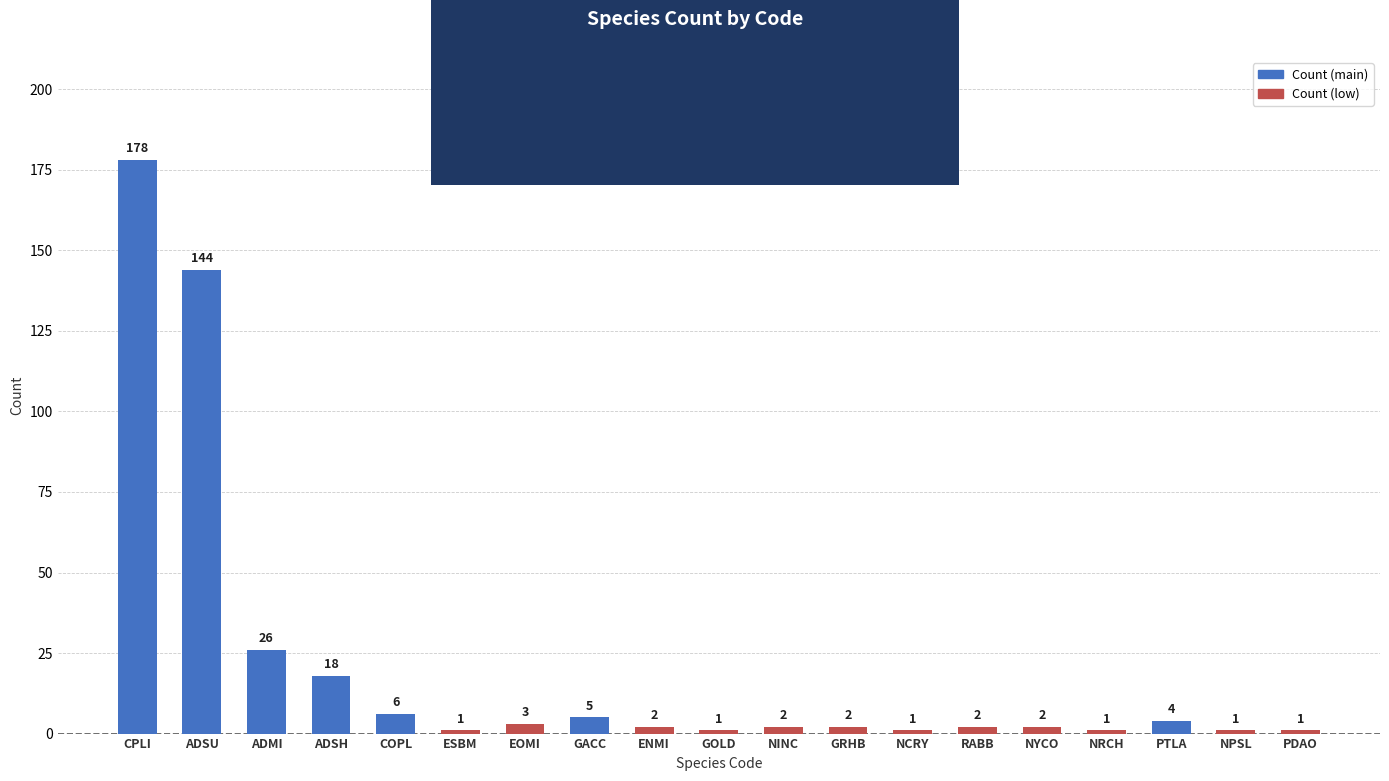

Reading right to left, extract all data points from this chart.

PDAO=1	NPSL=1	PTLA=4	NRCH=1	NYCO=2	RABB=2	NCRY=1	GRHB=2	NINC=2	GOLD=1	ENMI=2	GACC=5	EOMI=3	ESBM=1	COPL=6	ADSH=18	ADMI=26	ADSU=144	CPLI=178